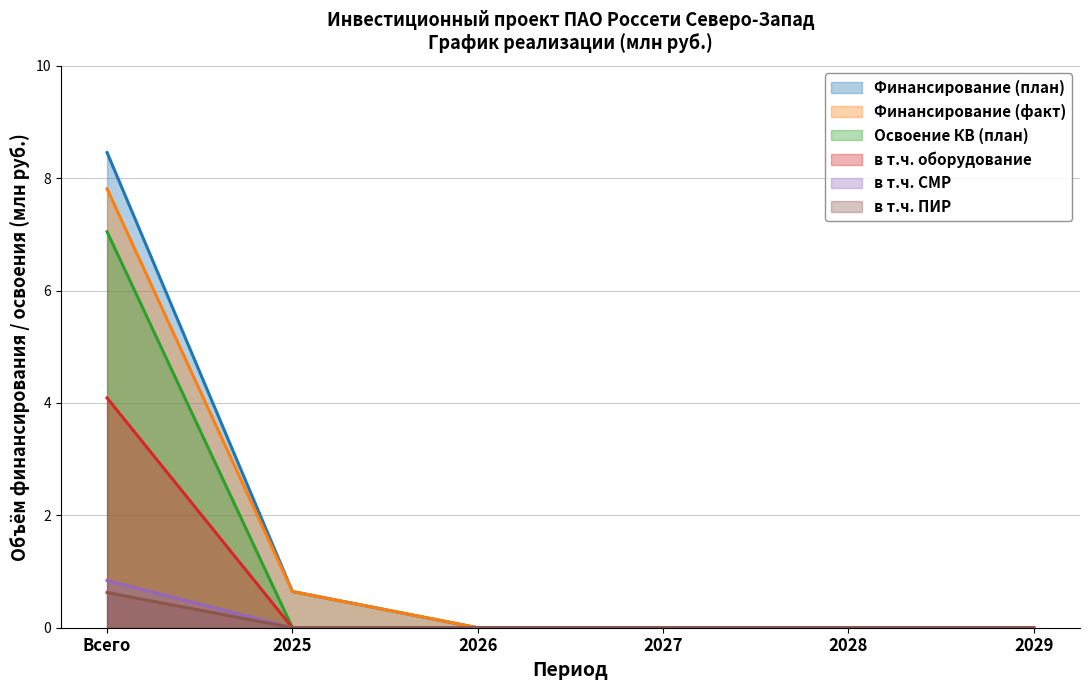

What value does the в т.ч. СМР series have at Всего?

0.8